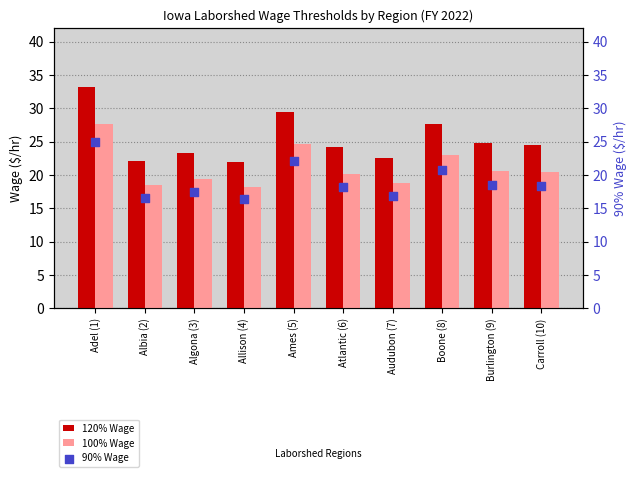

Which series contains the lowest Y value?

90% Wage